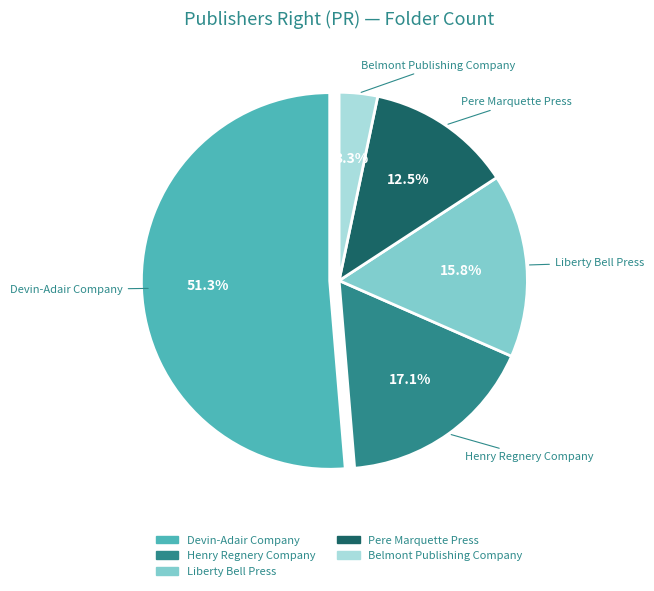

To the nearest percent, what percentage of the pie is Henry Regnery Company?

17%